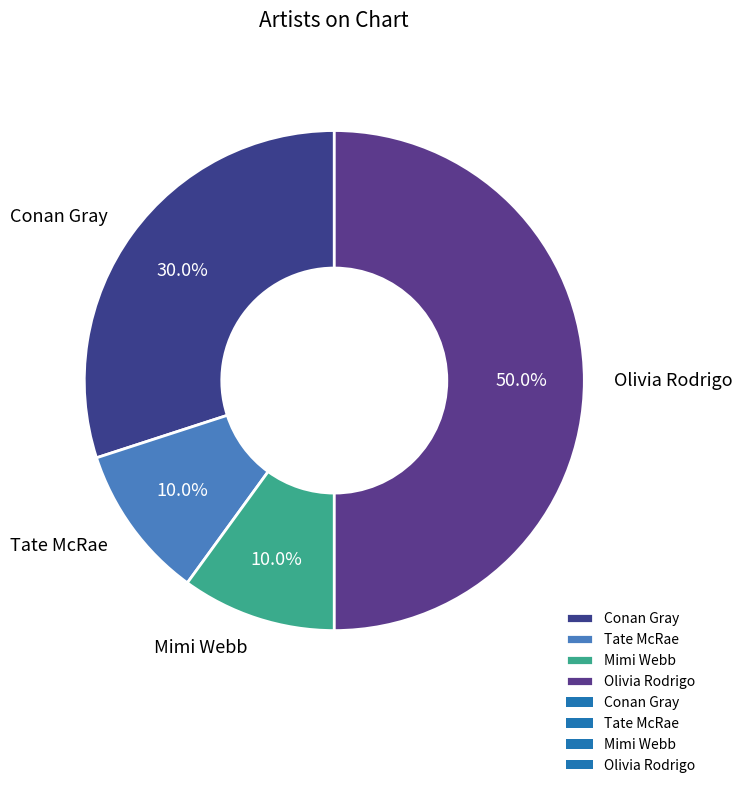

To the nearest percent, what percentage of the pie is Mimi Webb?

10%